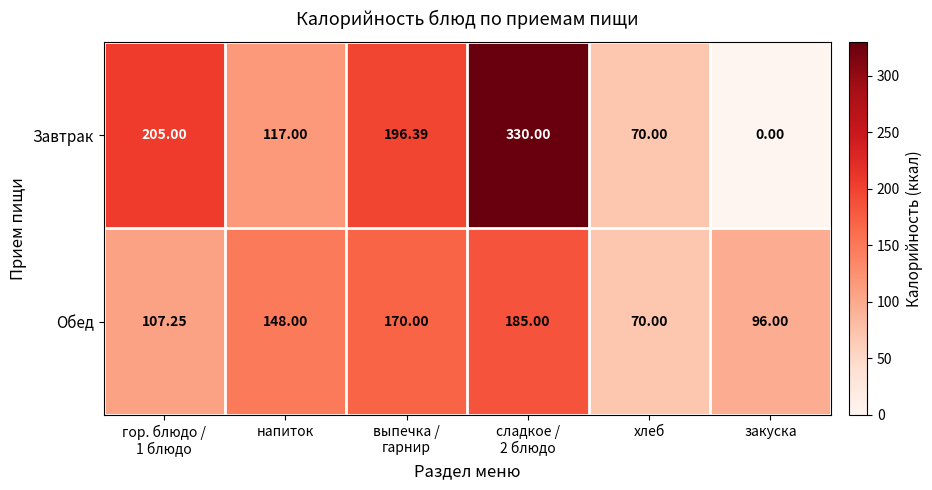

What is the difference between the highest and lowest values at выпечка /
гарнир?

26.4